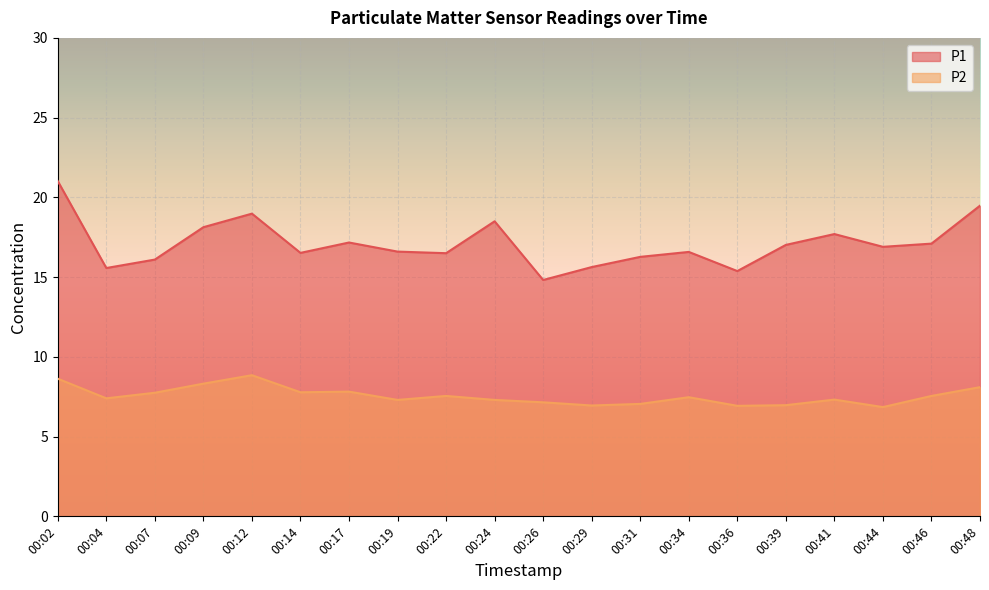

True or false: P2 and P1 intersect in this chart.

False